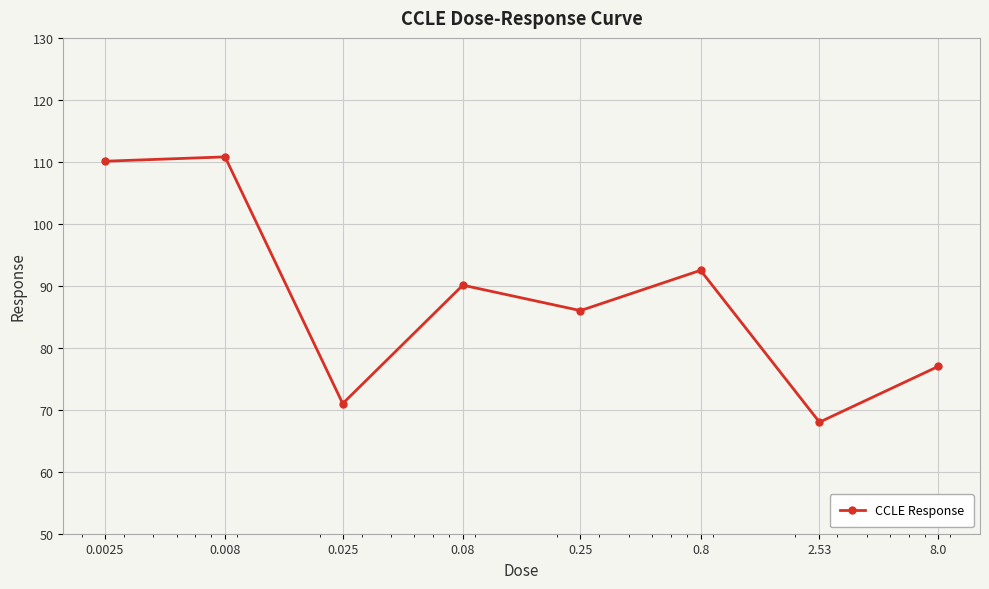

What is the value of the 3rd point from the left?

71.0